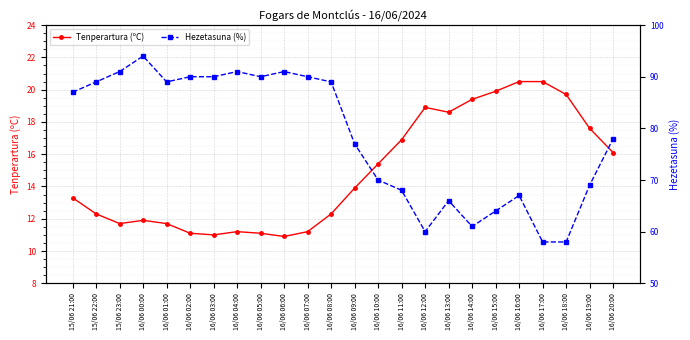

At which label does Hezetasuna (%) reach its minimum?

16/06 17:00